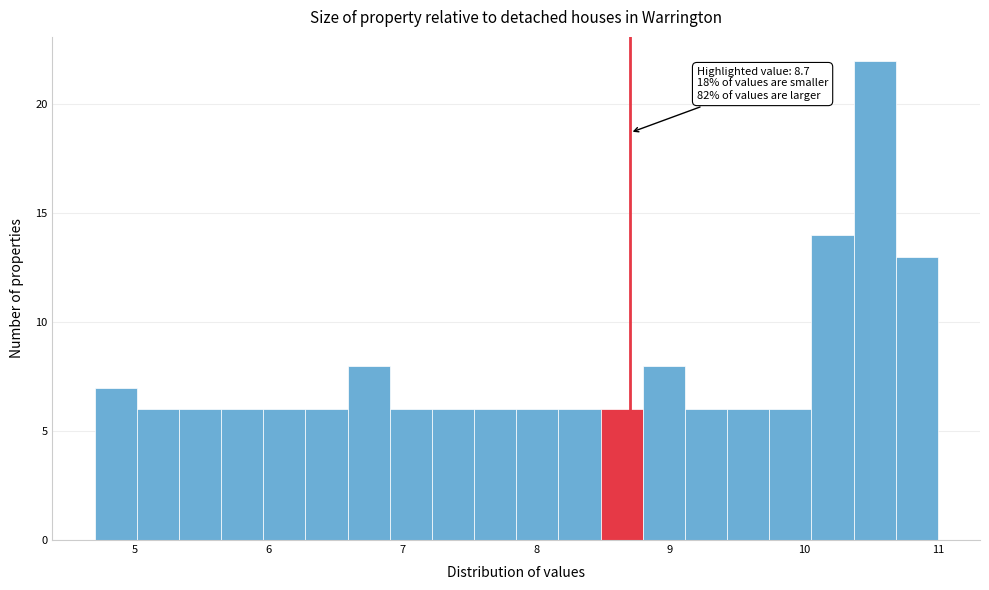

Around what value on the x-axis is the tallest bar? Give the approximate position of its centre, as read against the axis.

10.5